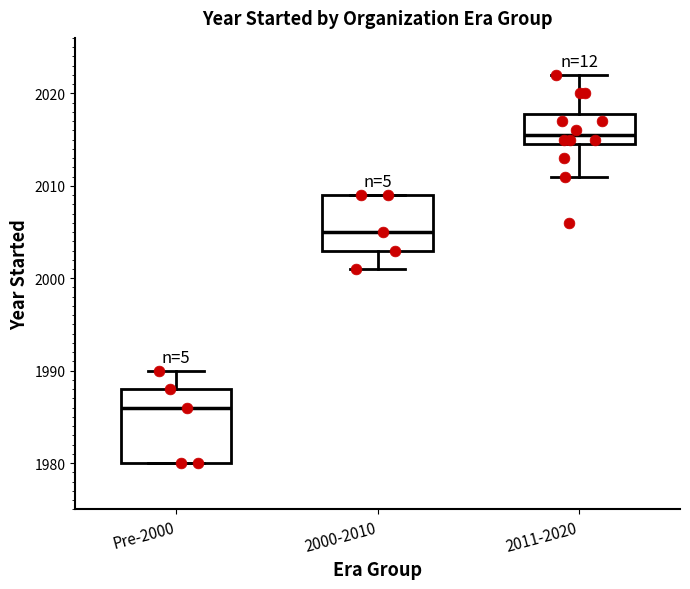

Where does the upper whisker of the box for 2011-2020 end on the y-axis? The values are not printed on the chart, so give them approximately, as read against the axis.

2022